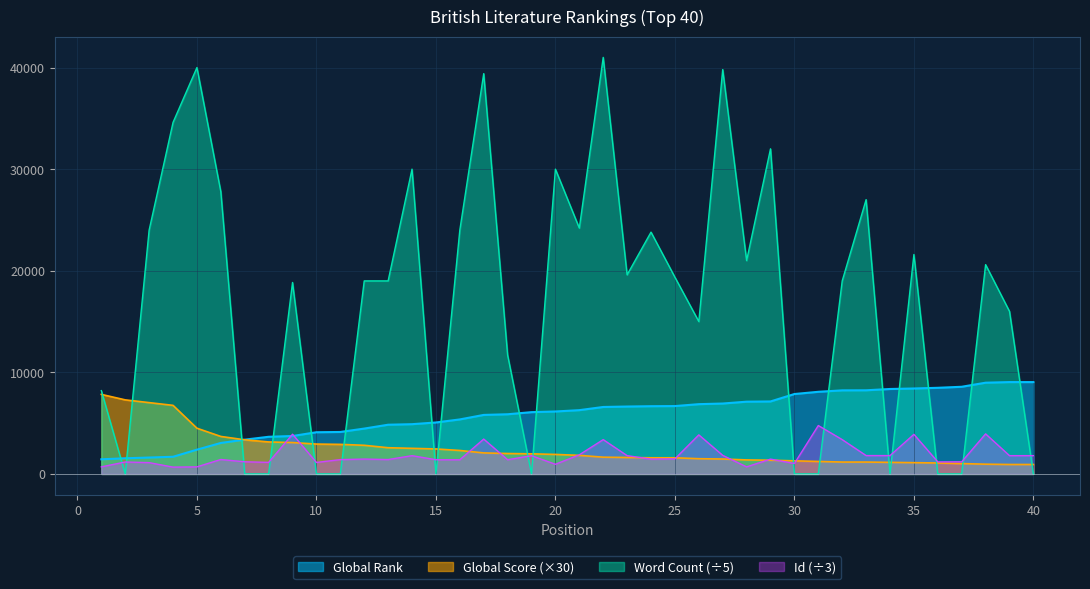

Which series has the largest range (max minus min)?

Word Count (÷5)